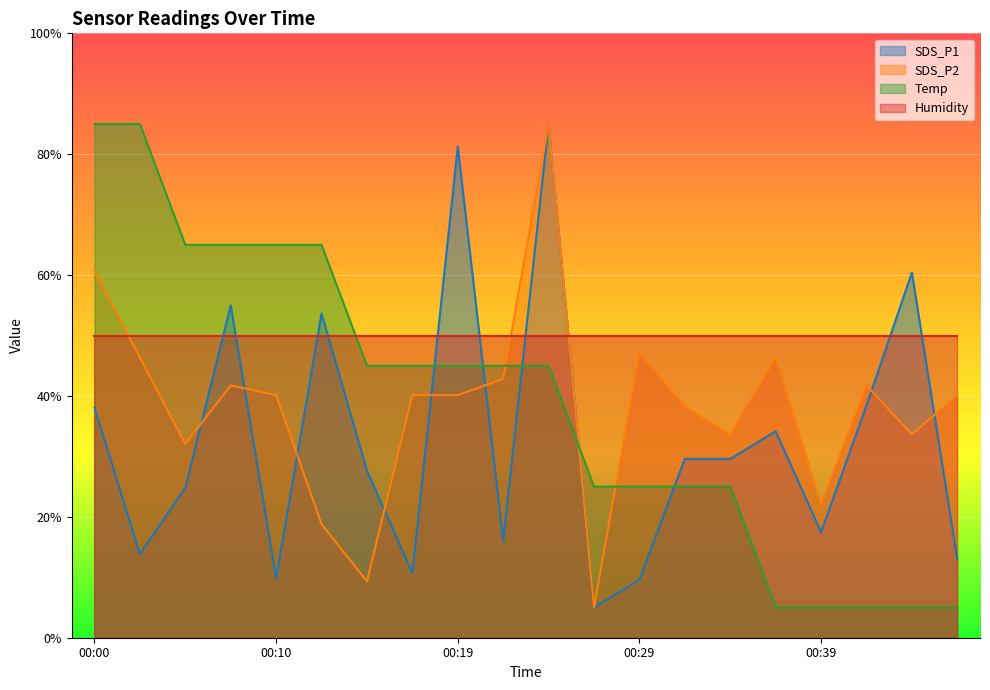

How many intersections are there between SDS_P1 and Temp?

5